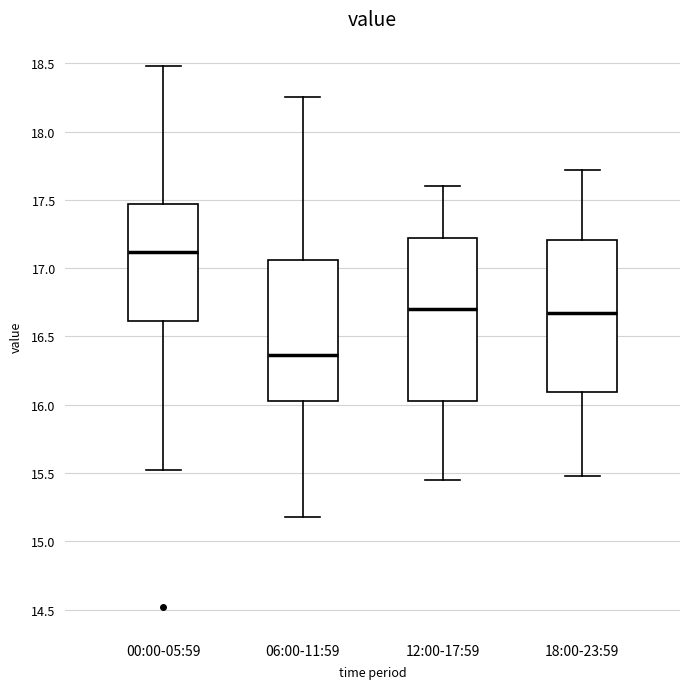

Which box is the tallest, from its lower edge to its upper edge?

12:00-17:59